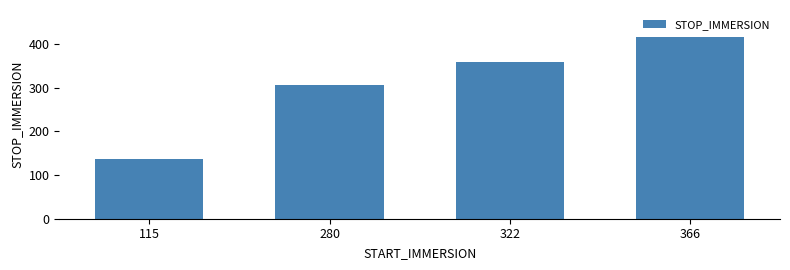

What is the change in value from 115 to 322?

+224